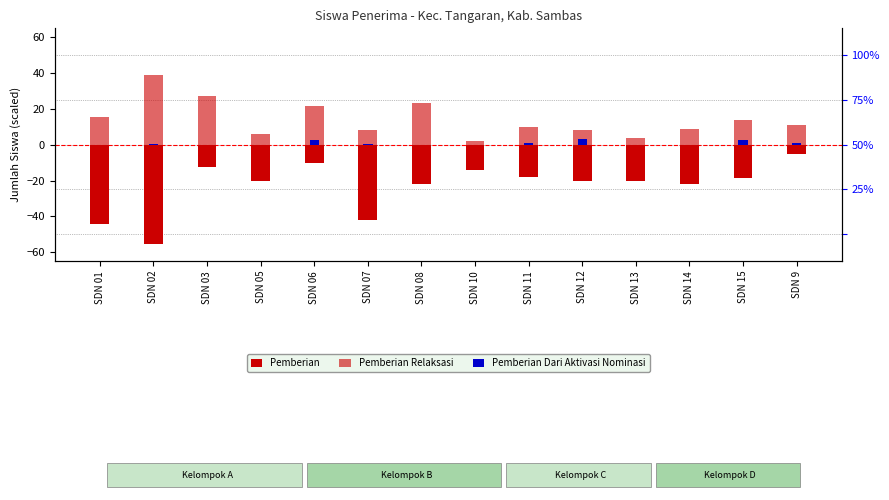

Rank the series at SDN 14 from highest to lowest value.

Pemberian Relaksasi, Pemberian Dari Aktivasi Nominasi, Pemberian